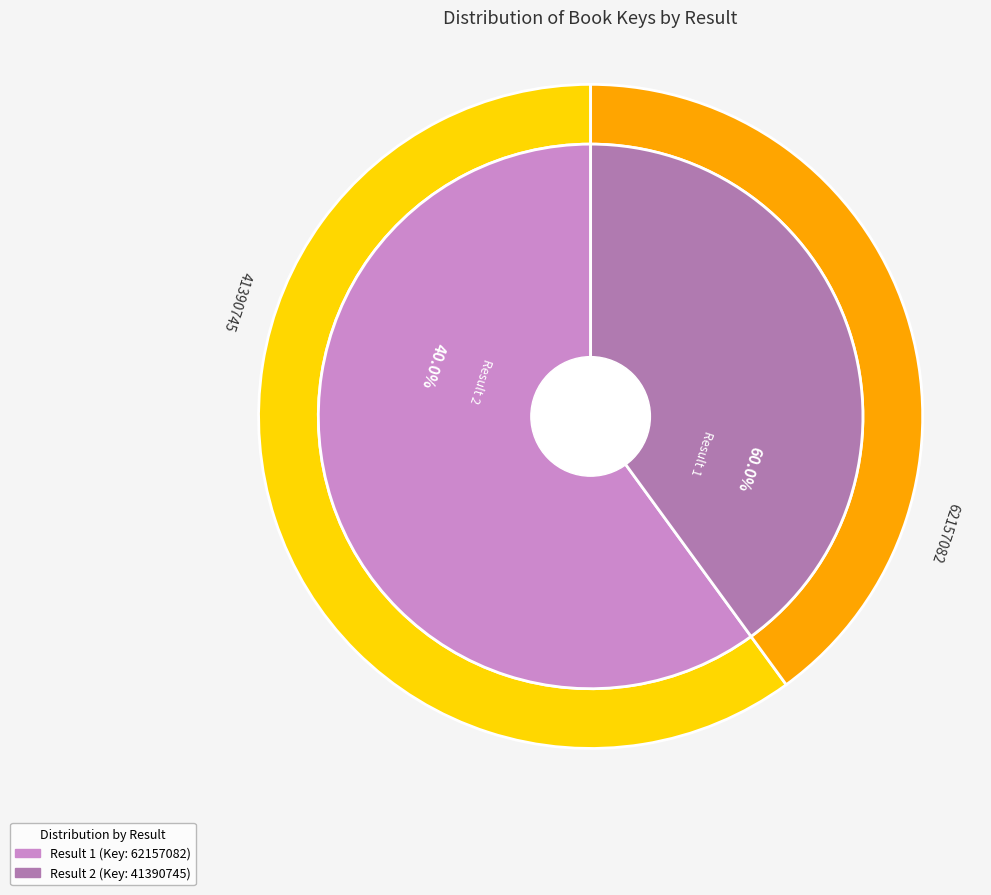

Approximately how many times larger is the value at 1 compared to 2?

1.5